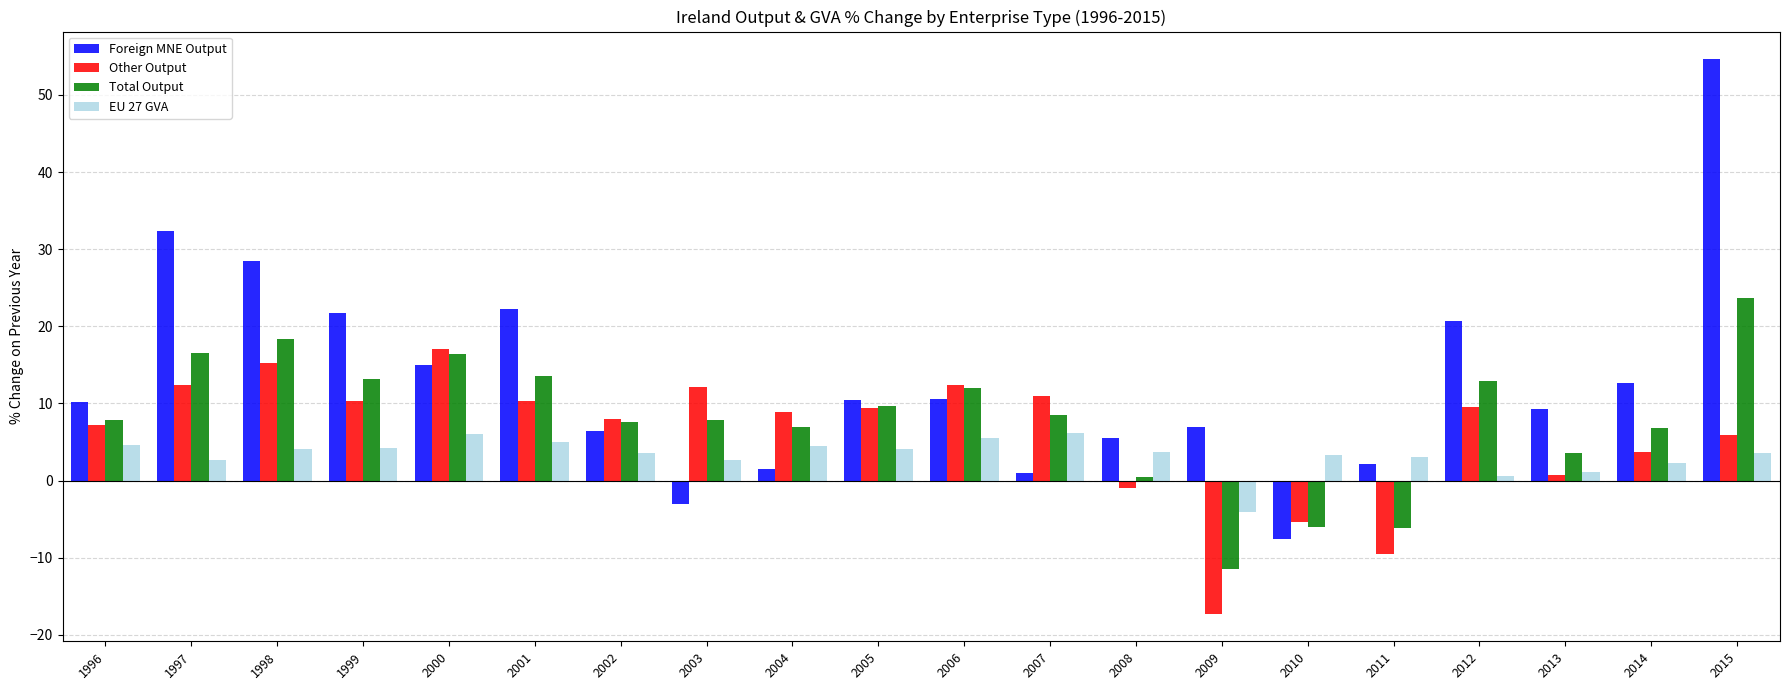

What is the spread (max minus min) of values at 2001?

17.3